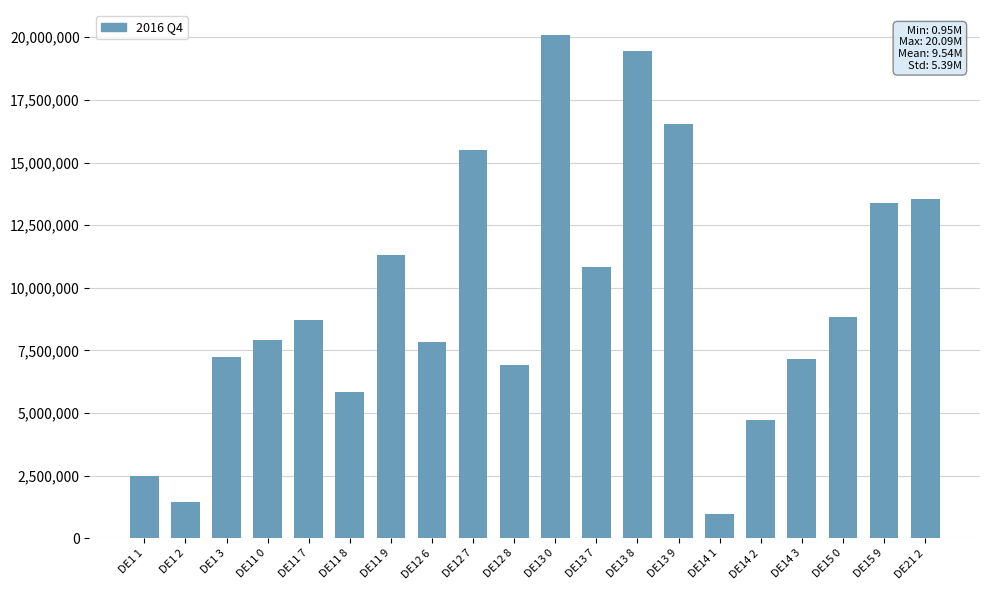

What is the value of the 3rd bar from the left?

7253586.2